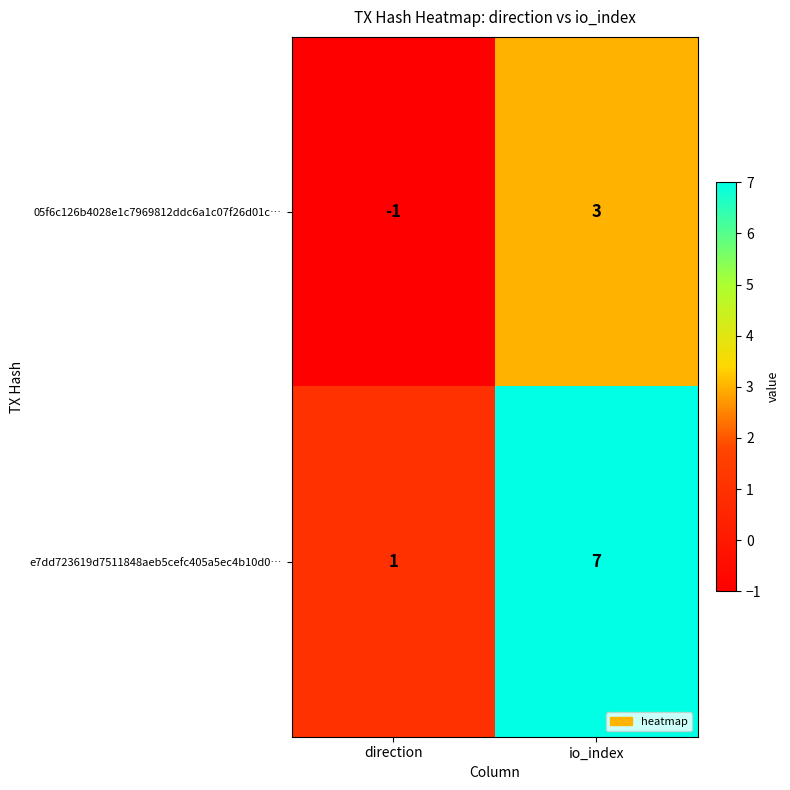

What value does the e7dd723619d7511848aeb5cefc405a5ec4b10d0… series have at io_index?

7